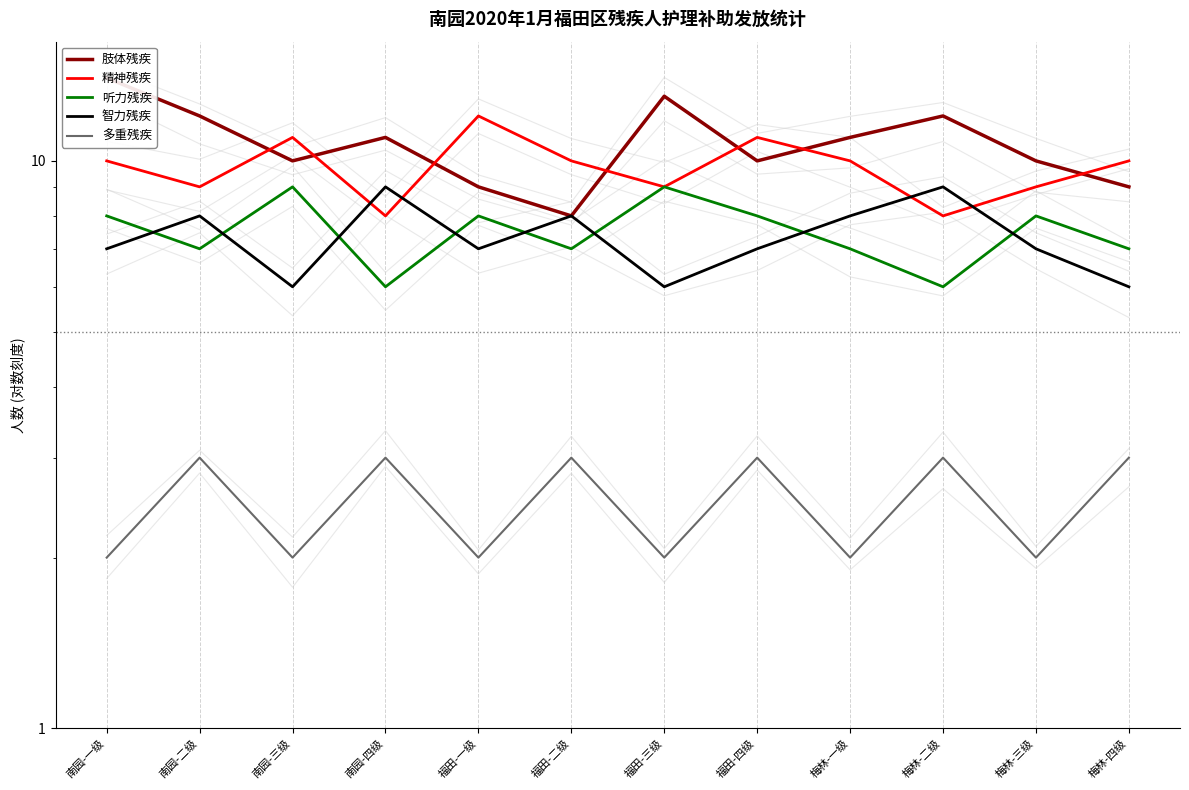

Does the chart display data point markers on the line(s)?

No